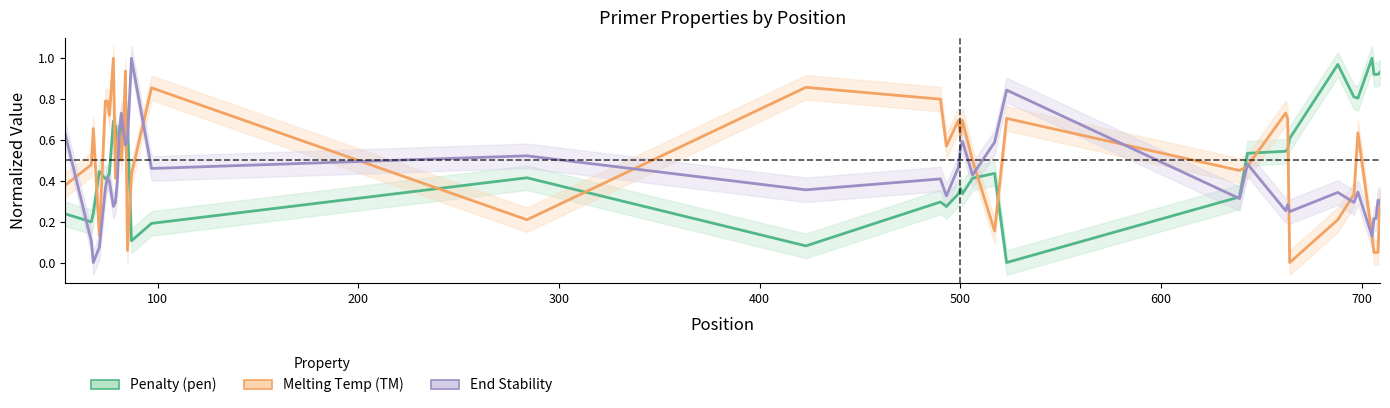

What is the average value of the End Stability series?

0.4